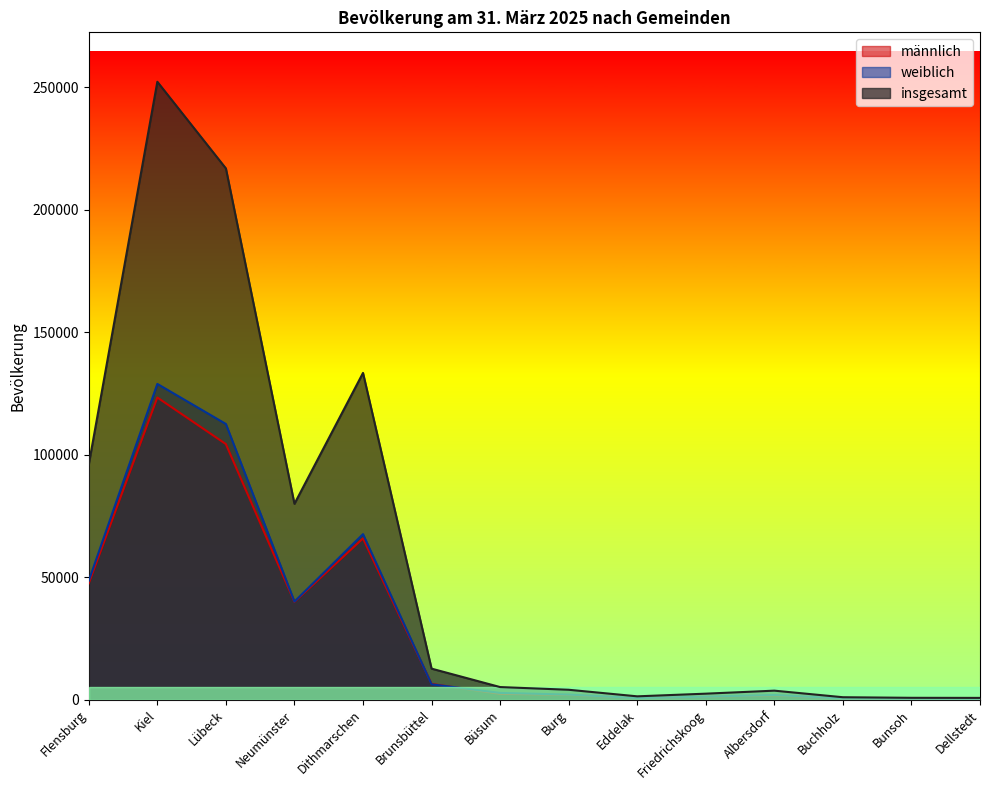

True or false: weiblich and insgesamt cross at least once.

False